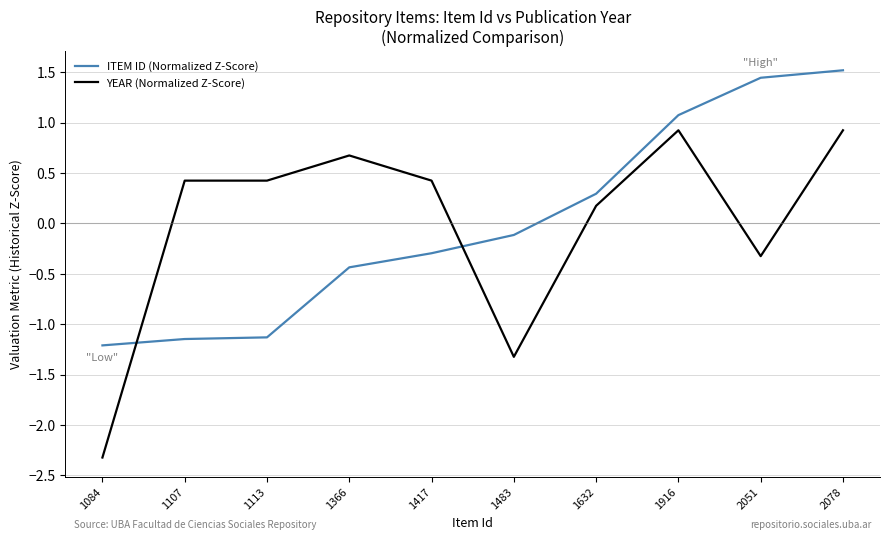

What is the minimum value for ITEM ID (Normalized Z-Score)?

-1.2